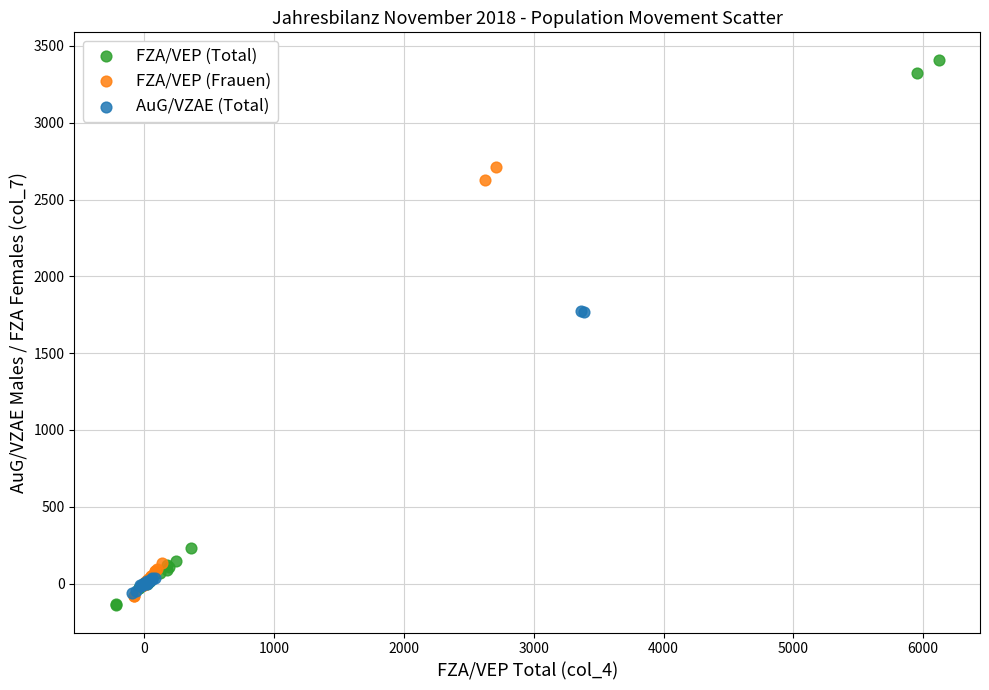

Which series reaches the maximum Y coordinate?

FZA/VEP (Total)